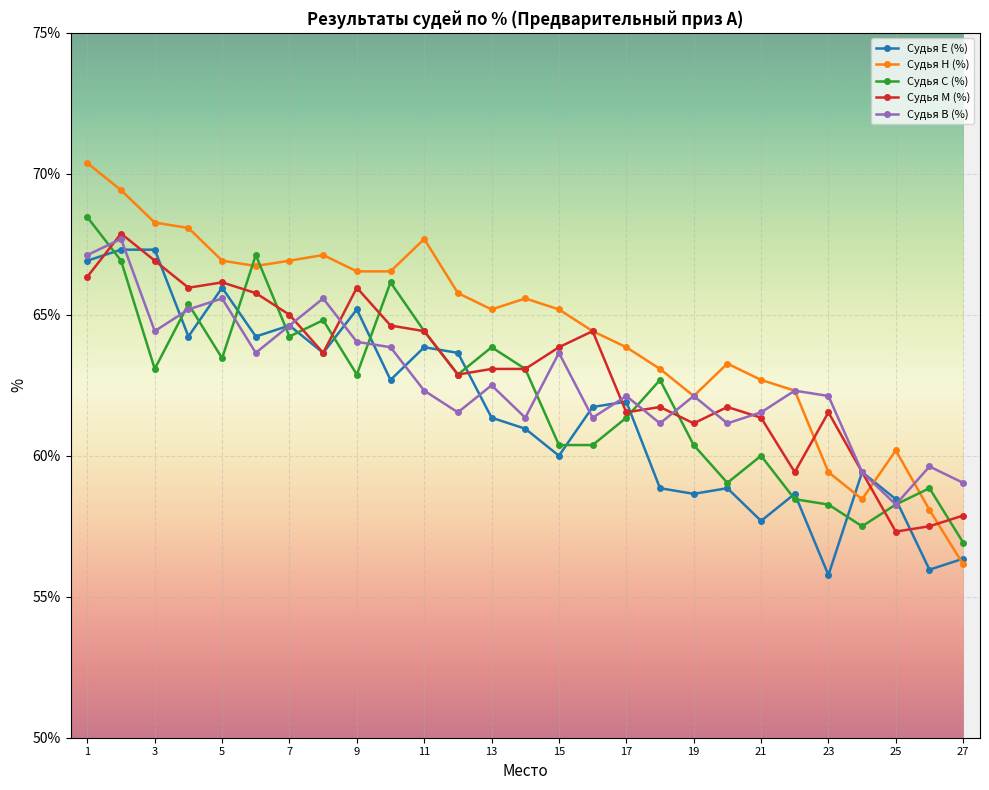

Does the chart display data point markers on the line(s)?

Yes